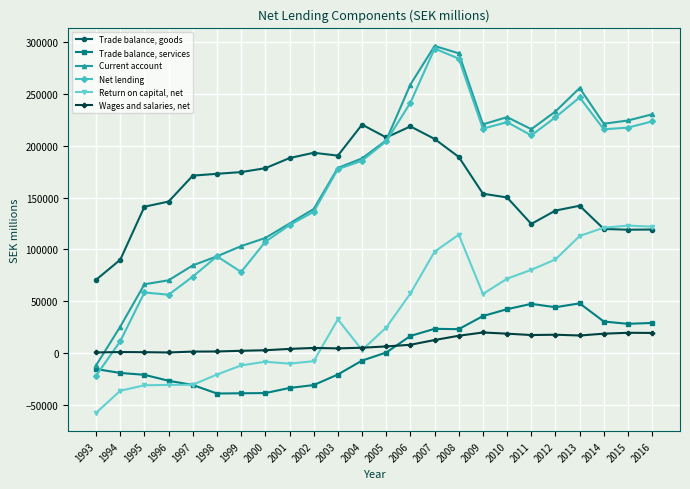

True or false: Current account has more than 1 interior local peaks.

True